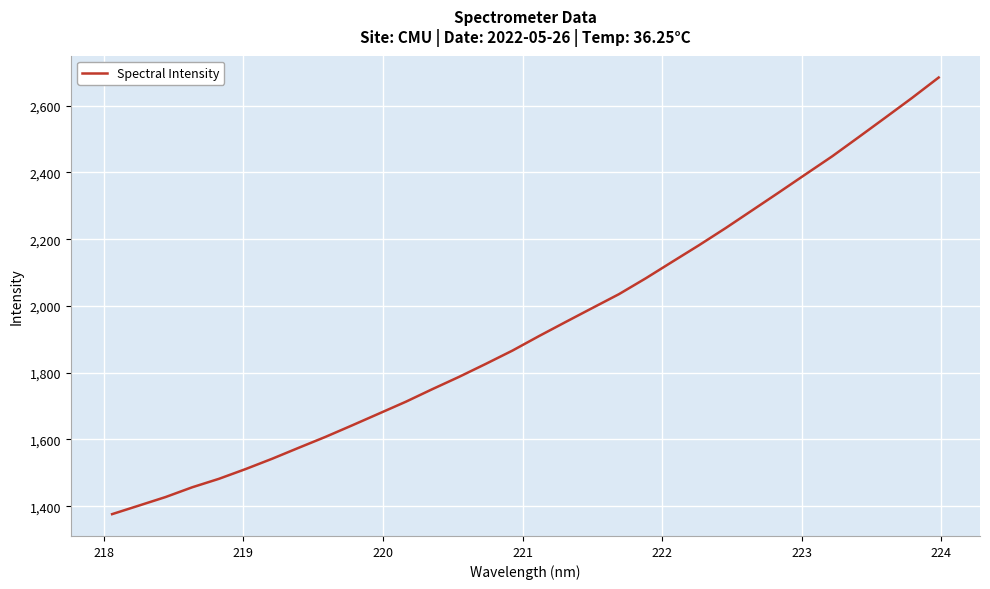

What is the maximum value shown in the chart?

2684.1